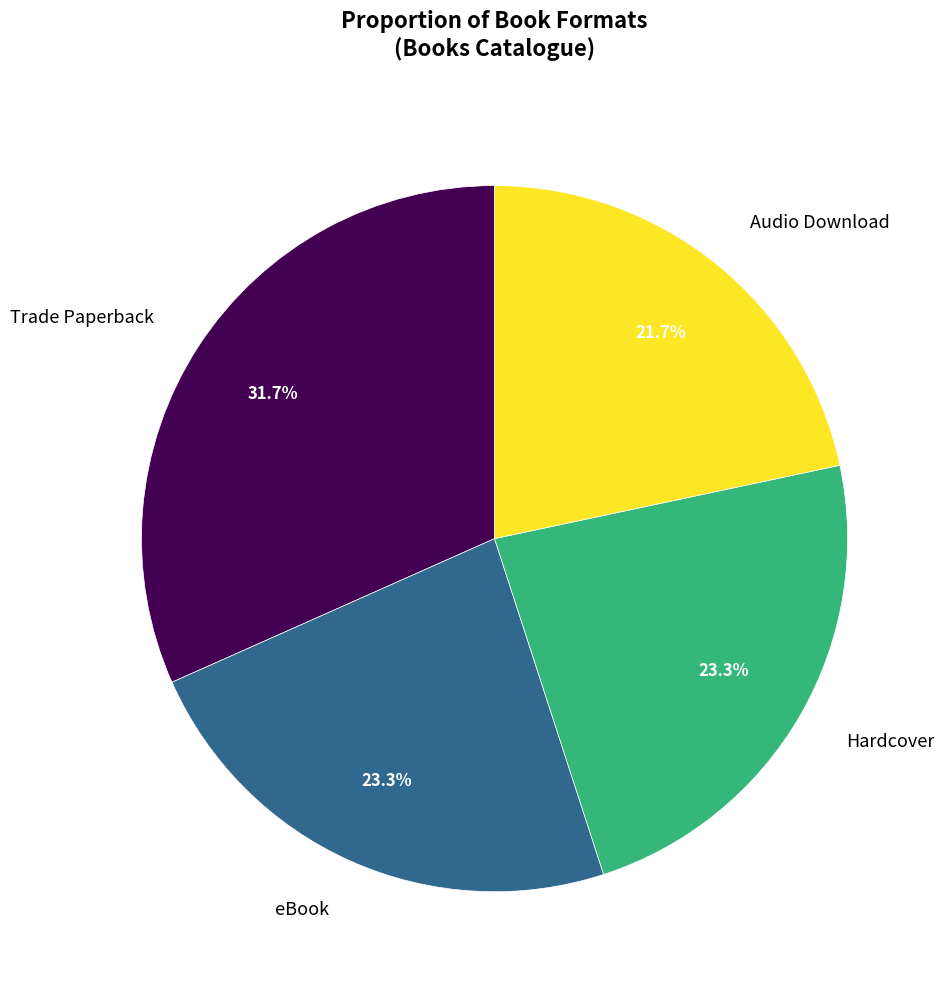

To the nearest percent, what percentage of the pie is Hardcover?

23%